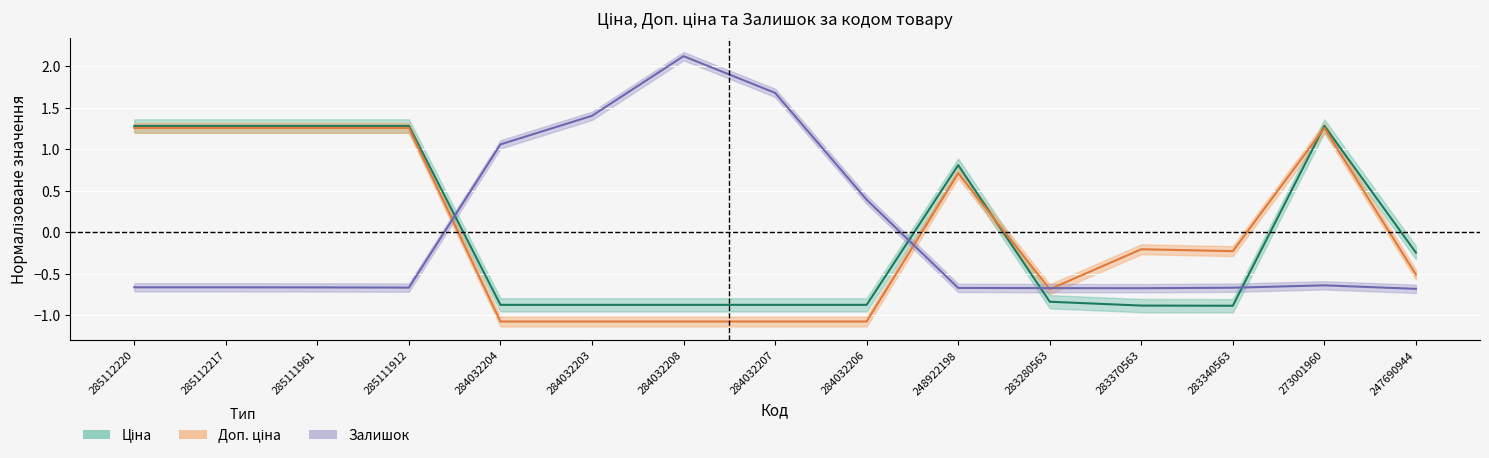

At which category does Ціна reach its first local peak?

248922198